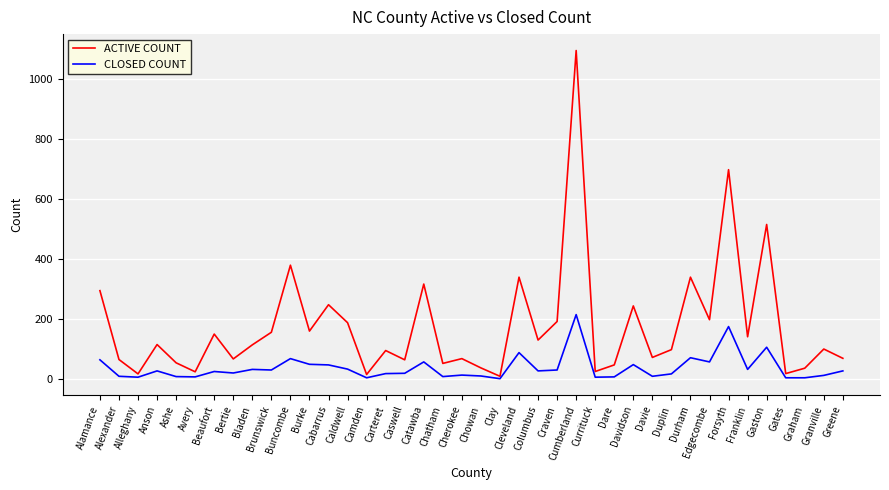

At which category is the sum across all series the highest?

Cumberland